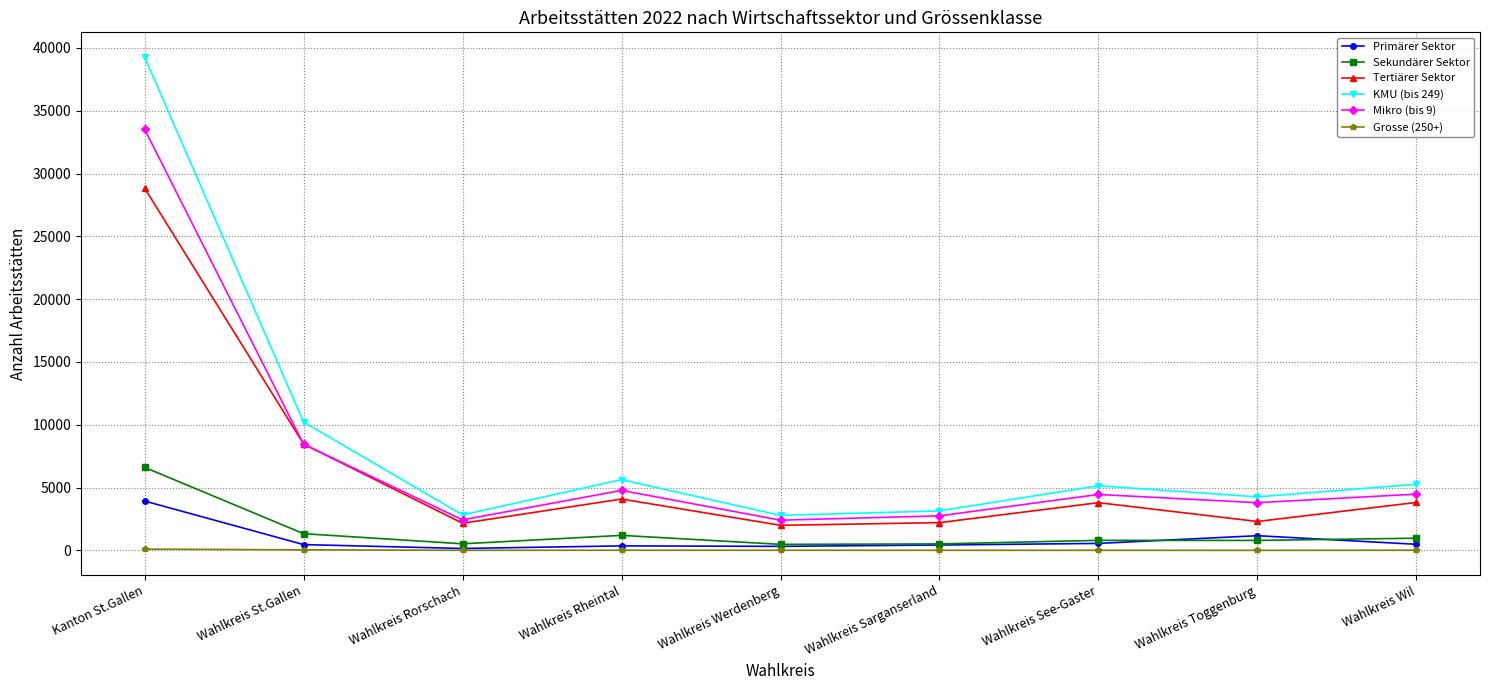

What is the difference between the second highest and minimum values in the Tertiärer Sektor series?

6475